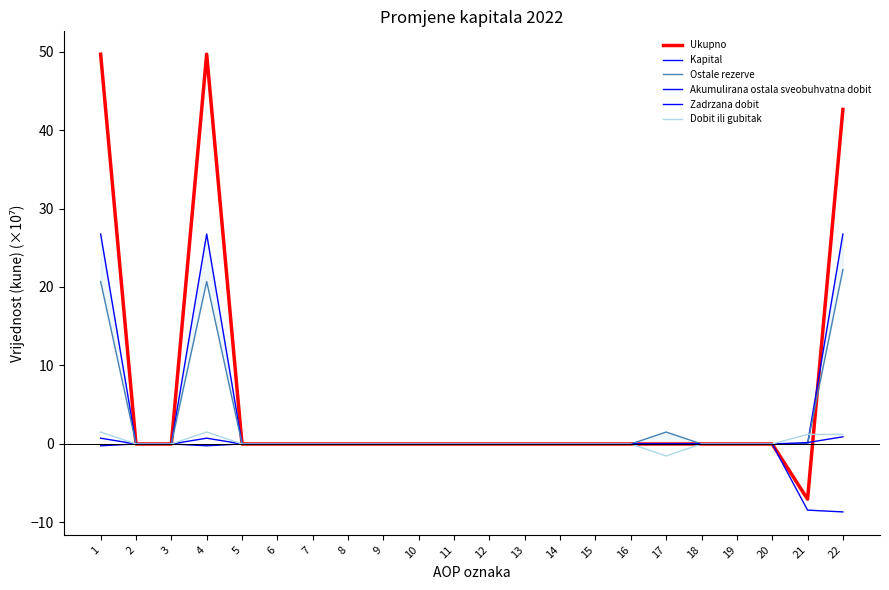

Where is the first local maximum for Ukupno?

4